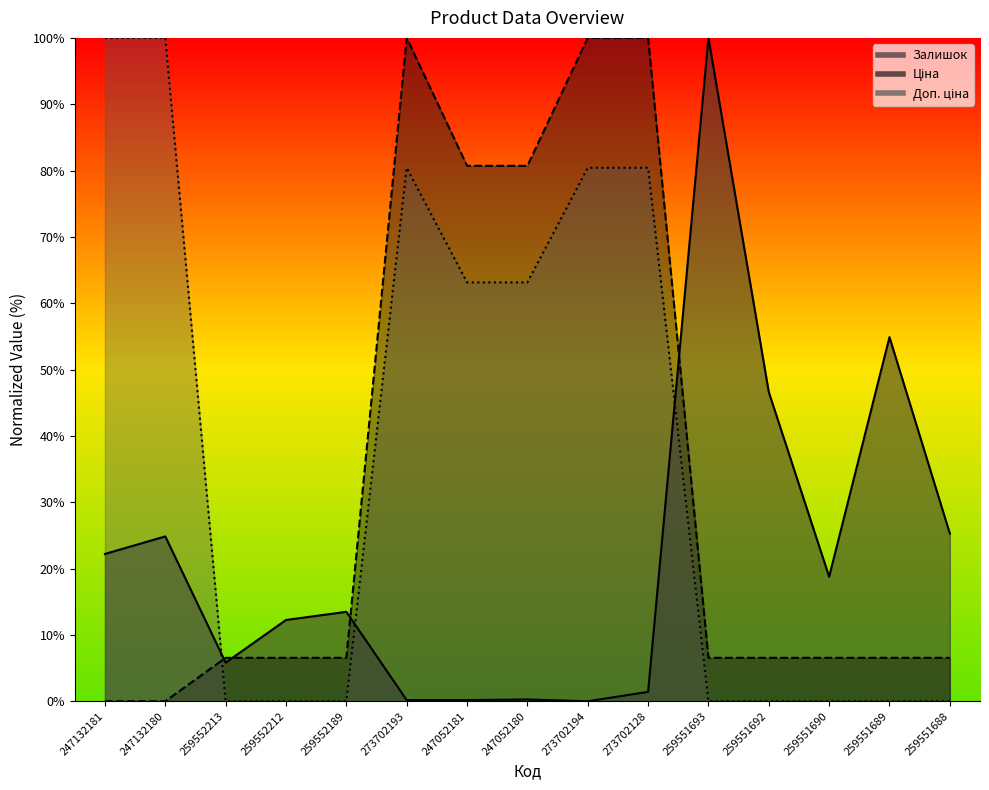

Where is the first local maximum for Залишок?

247132180